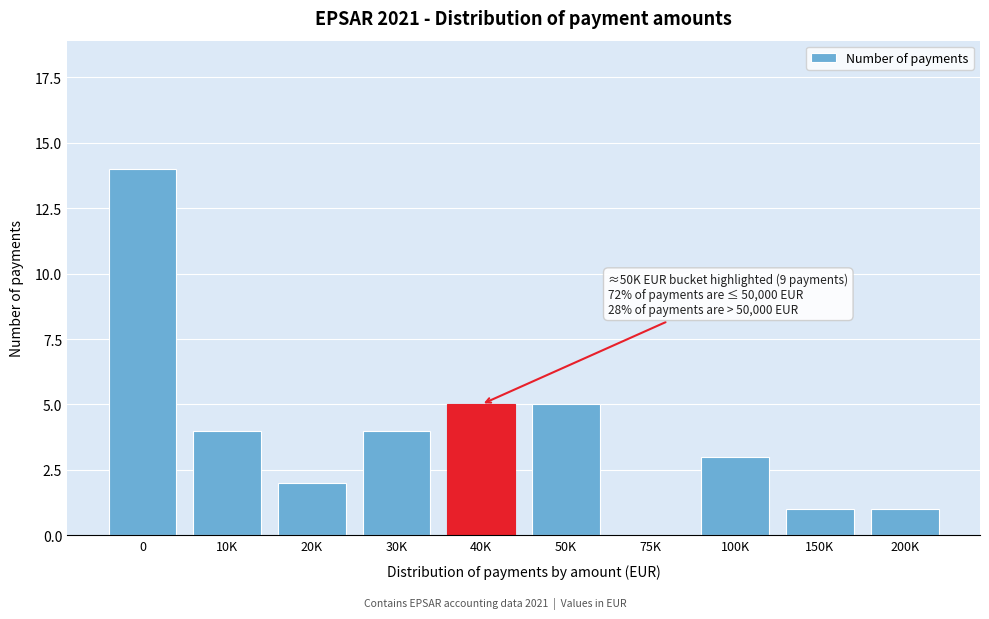

Reading left to right, what are all the values shown in this chart?

0=14	10K=4	20K=2	30K=4	40K=5	50K=5	75K=0	100K=3	150K=1	200K=1